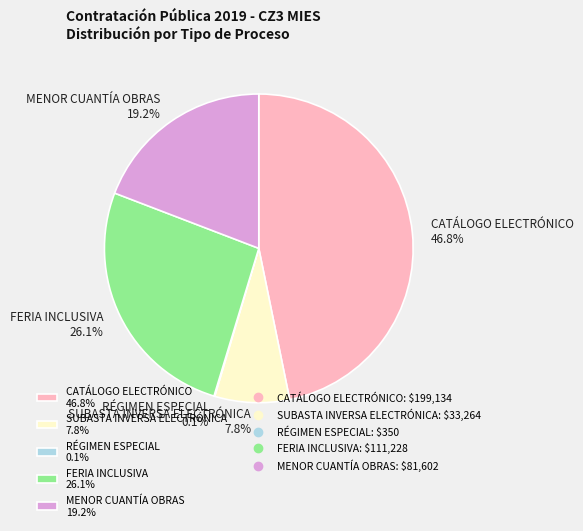

Between MENOR CUANTÍA OBRAS and CATÁLOGO ELECTRÓNICO, which is larger?

CATÁLOGO ELECTRÓNICO